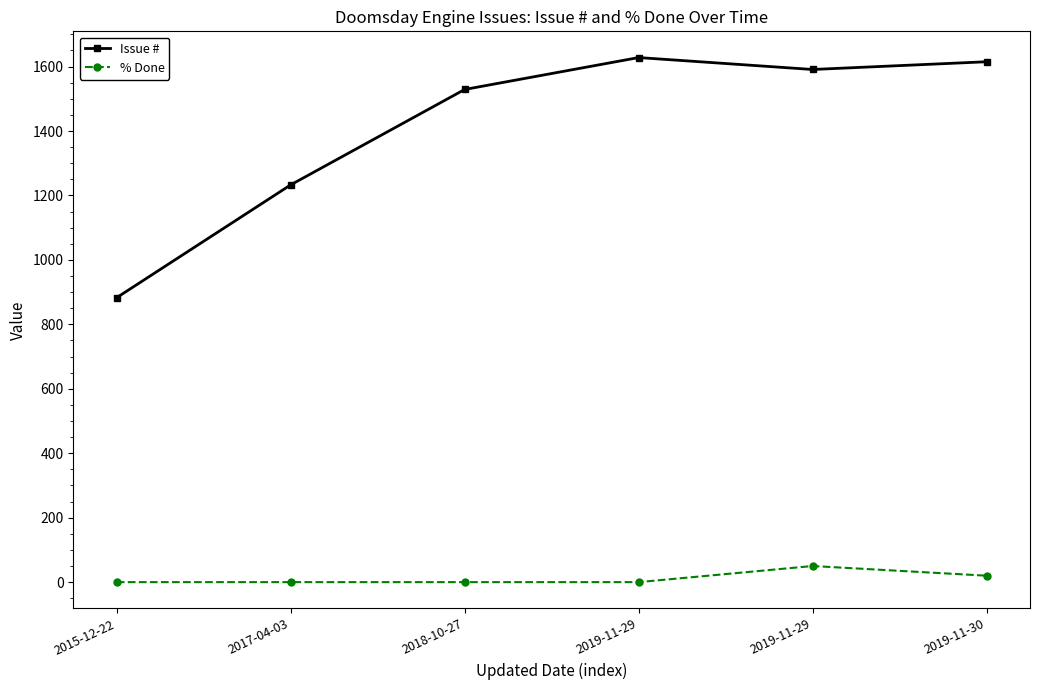

Reading left to right, list all the values displayed in this chart.

Issue #: 2015-12-22=883	2017-04-03=1233	2018-10-27=1529	2019-11-29=1628	2019-11-29=1591	2019-11-30=1615
% Done: 2015-12-22=0	2017-04-03=0	2018-10-27=0	2019-11-29=0	2019-11-29=50	2019-11-30=20